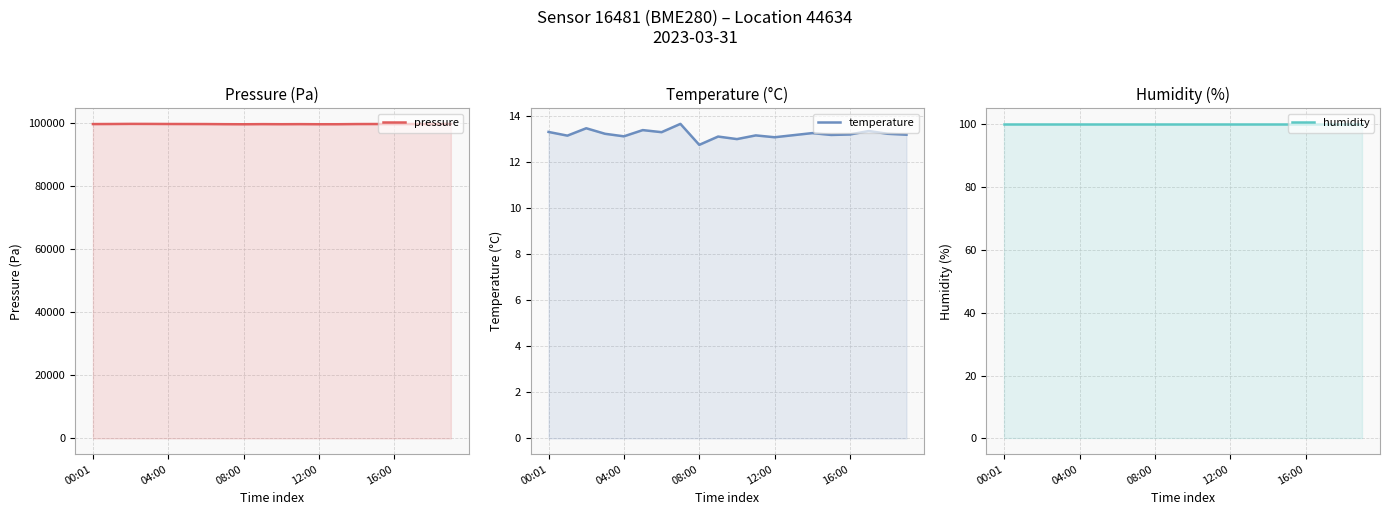

What is the label of the 8th point from the left?

7